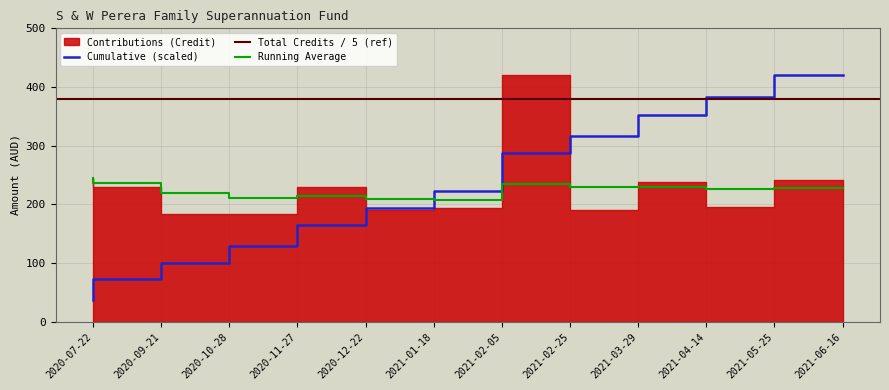

True or false: the data shows 183.1 at 2020-11-27.

True